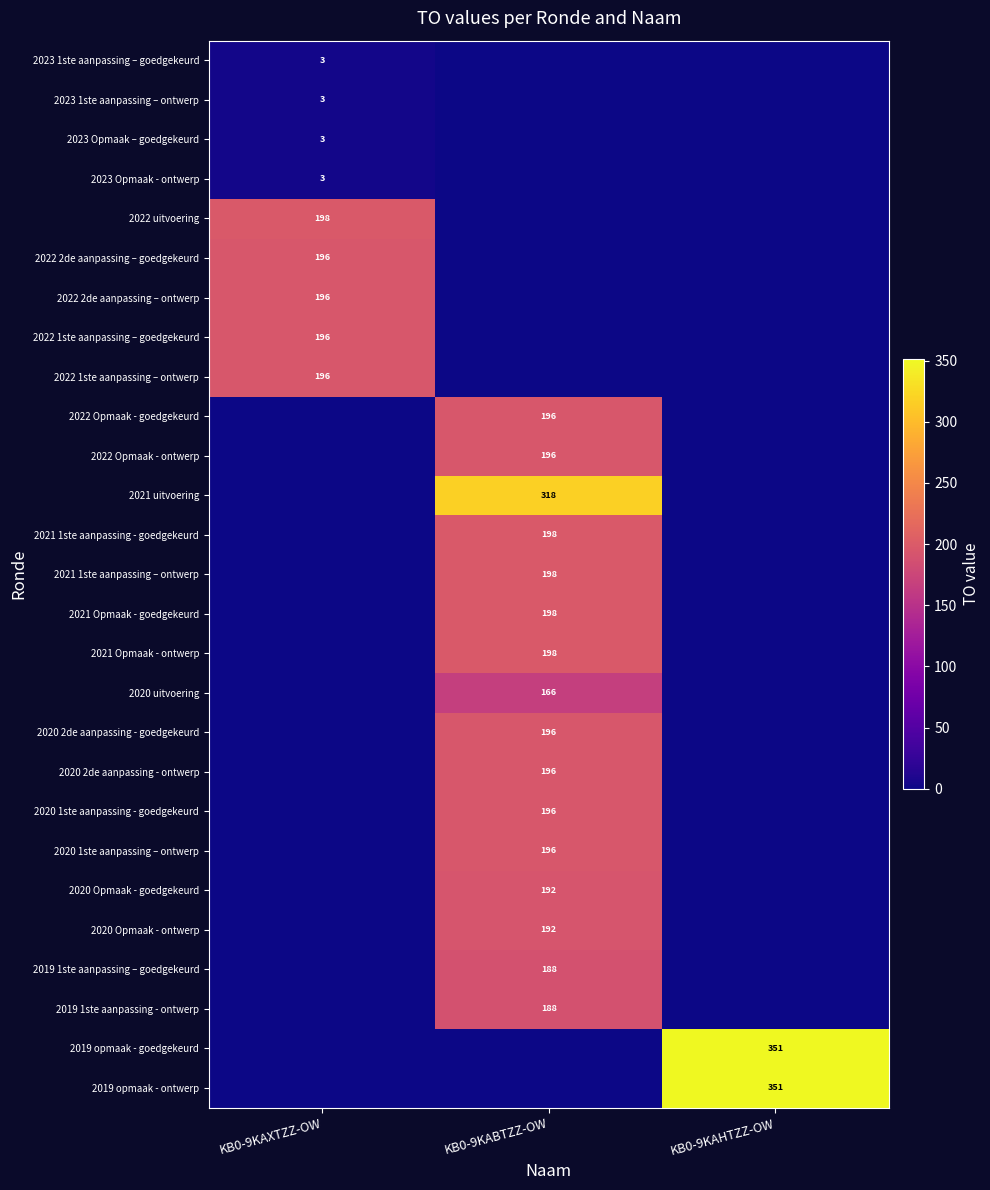

What is the greatest value displayed?

351